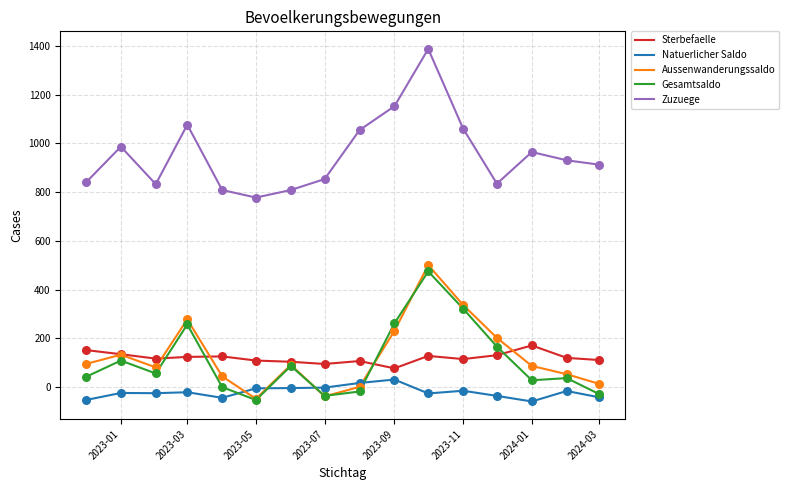

Which series has the widest spread of values?

Zuzuege